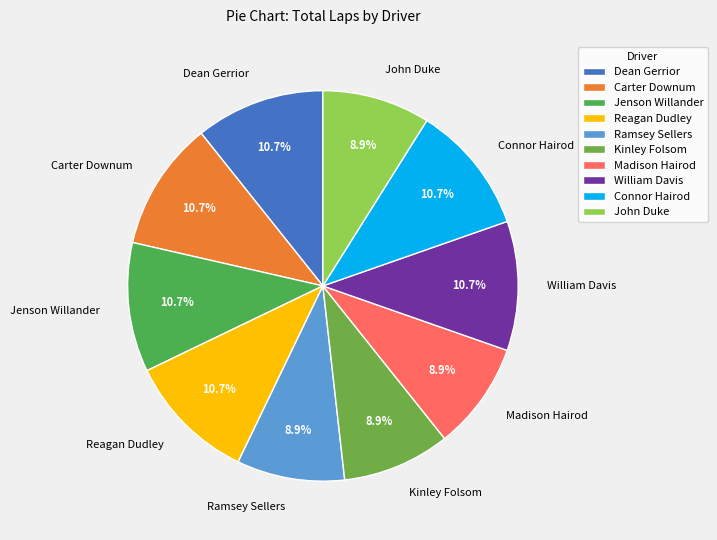

To the nearest percent, what percentage of the pie is Reagan Dudley?

11%